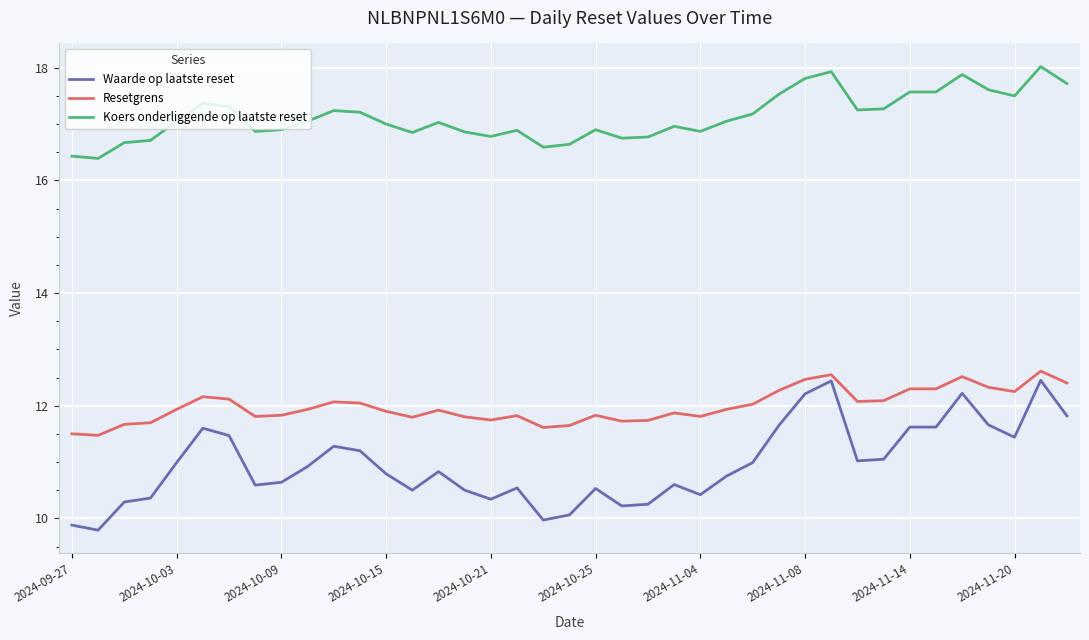

True or false: Koers onderliggende op laatste reset and Waarde op laatste reset intersect in this chart.

False